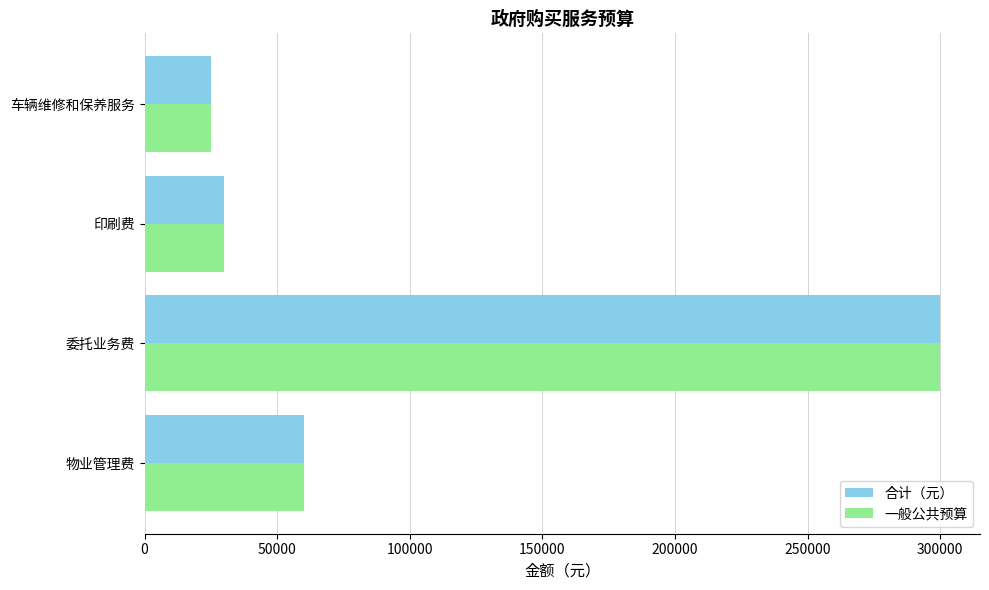

At which category is the sum across all series the highest?

委托业务费